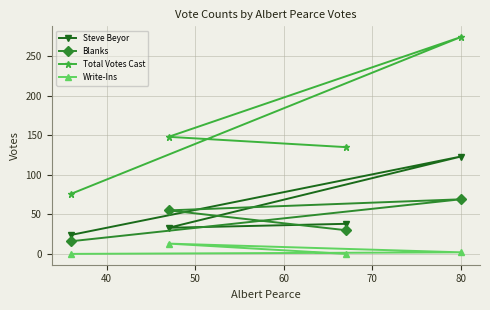

Which series has the largest range (max minus min)?

Total Votes Cast